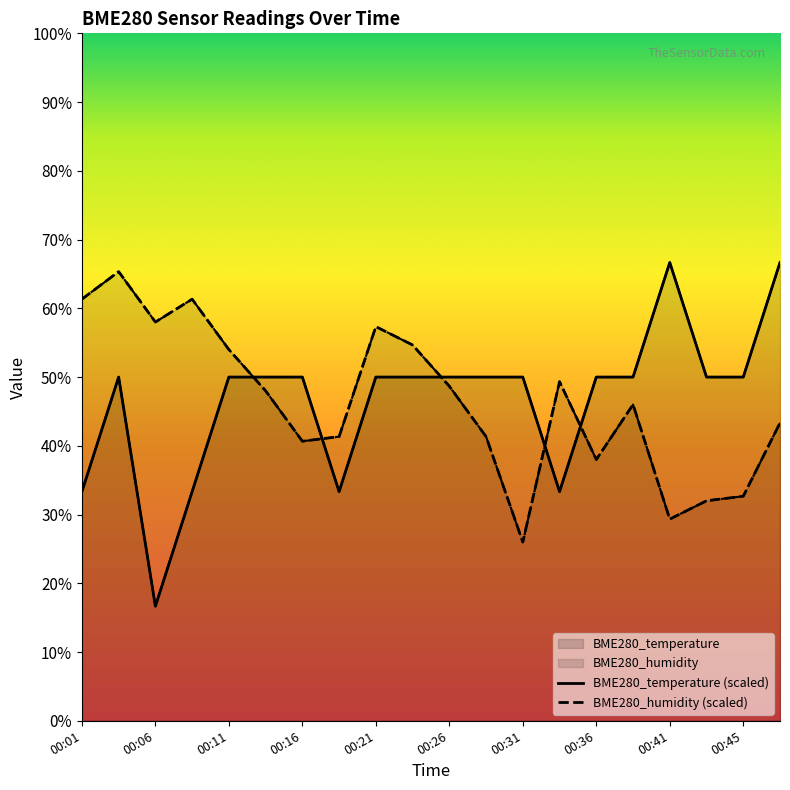

What is the sum of all BME280_humidity values?

928.7